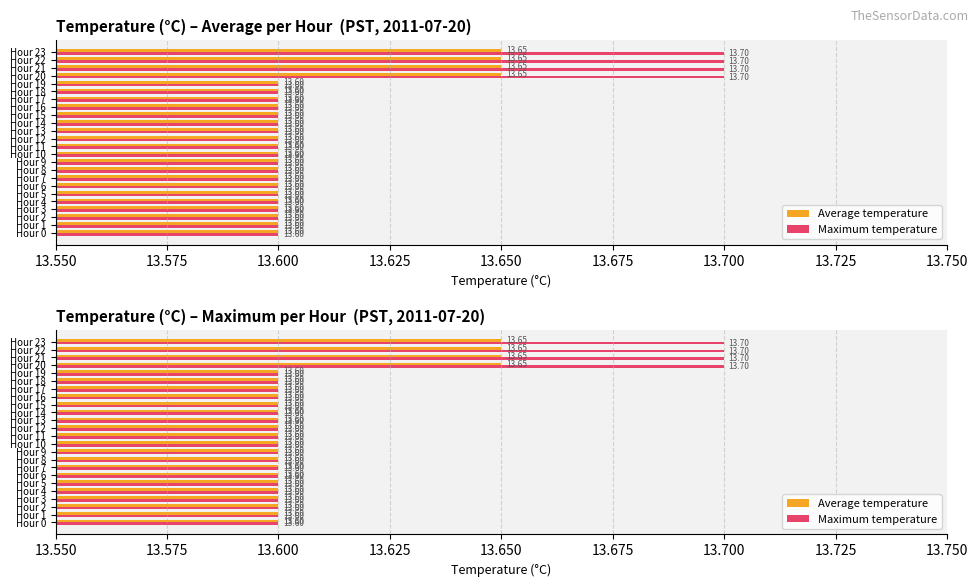

Between Hour 10 and Hour 17, which series saw the biggest shift?

Average temperature